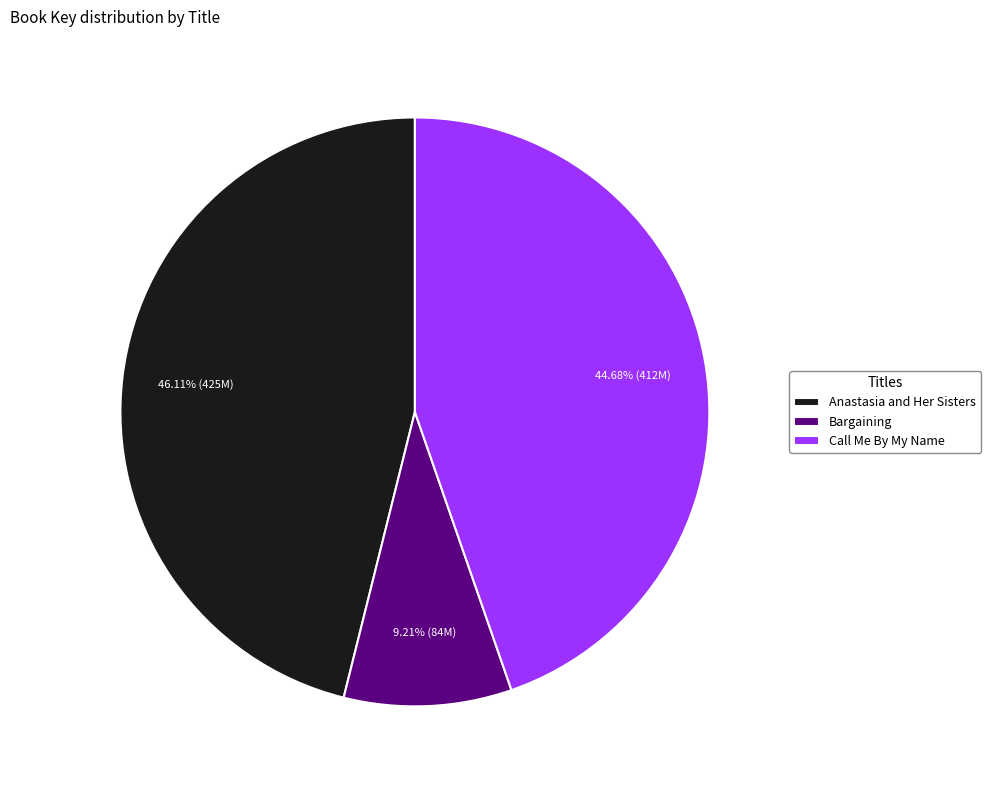

What portion of the pie excludes Anastasia and Her Sisters?

53.9%